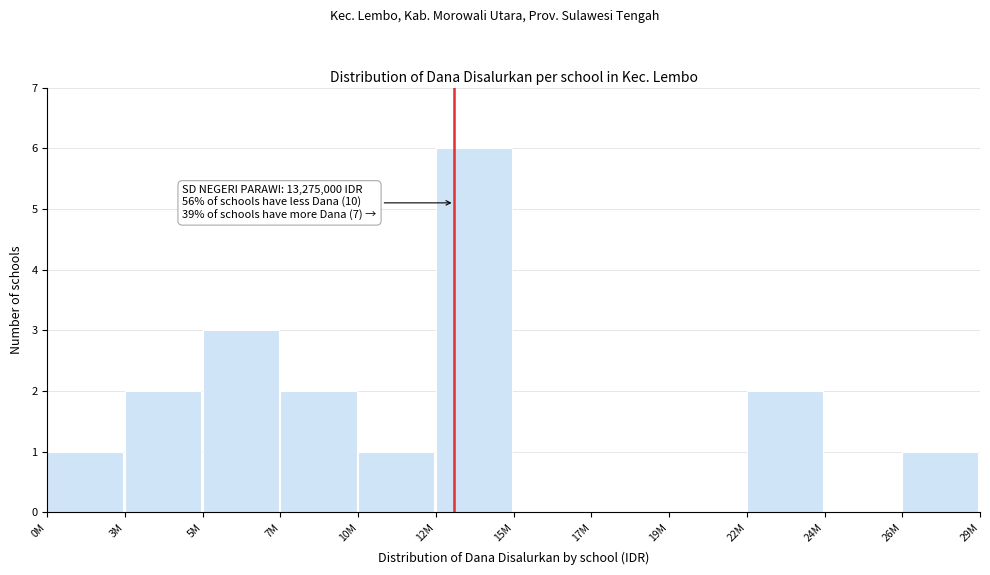

Reading left to right, extract all data points from this chart.

0M=1	3M=2	5M=3	7M=2	10M=1	12M=6	15M=0	17M=0	19M=0	22M=2	24M=0	26M=1